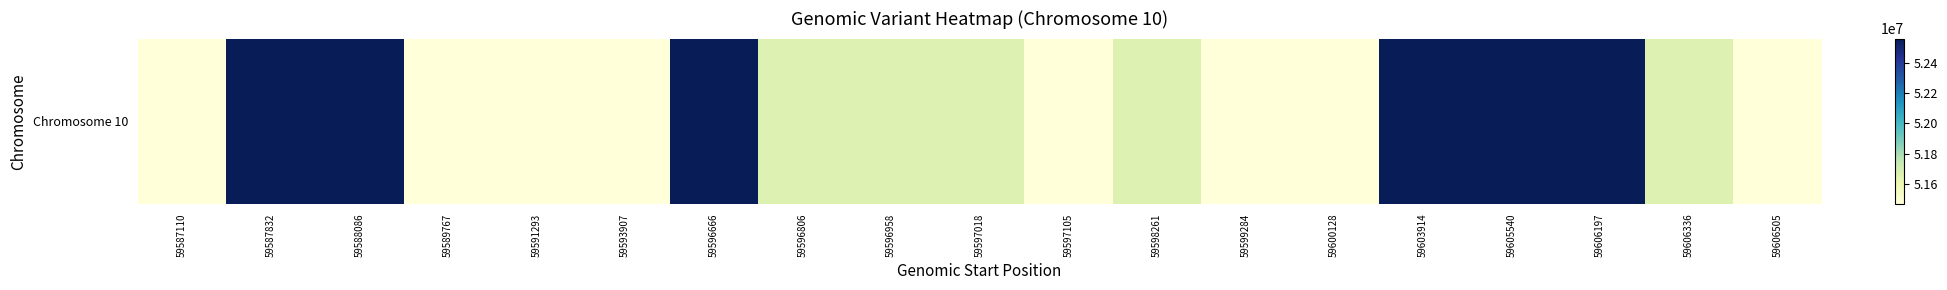

What is the change in value from 59587110 to 59596666?

+1096919